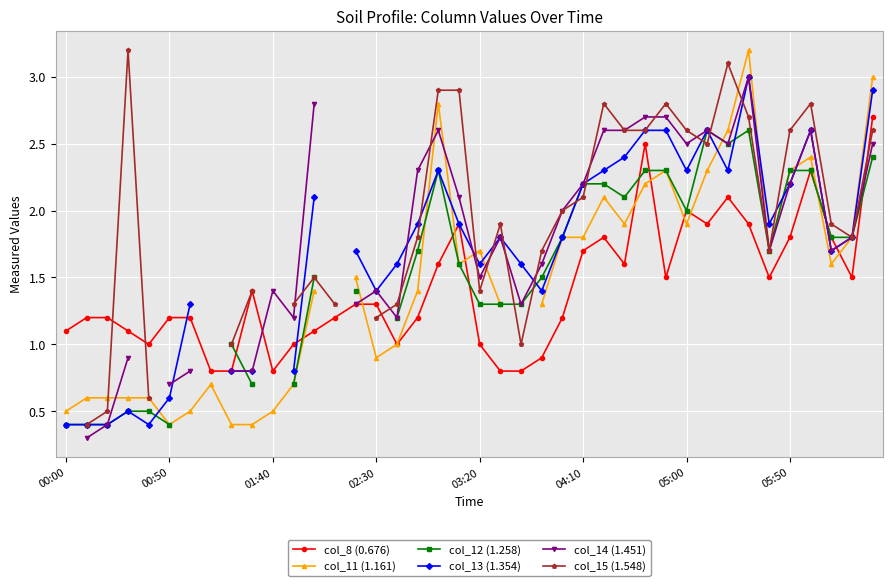

In col_15 (1.548), how many points are lower than both neighbors (excluding endpoints)?

5